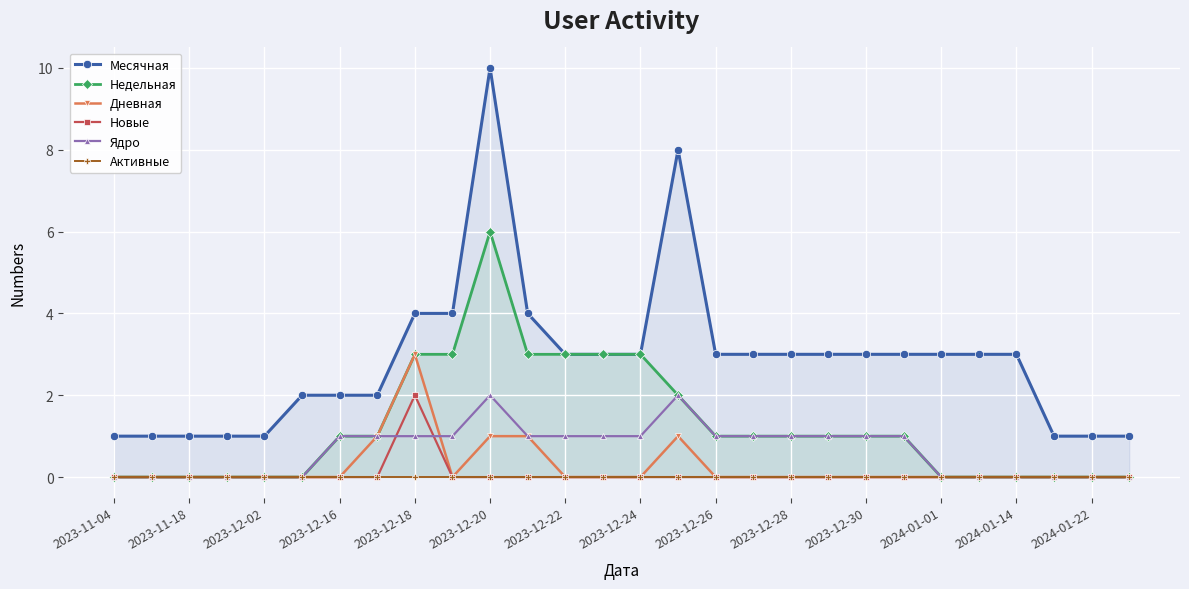

True or false: Дневная has more than 1 interior local peaks.

True